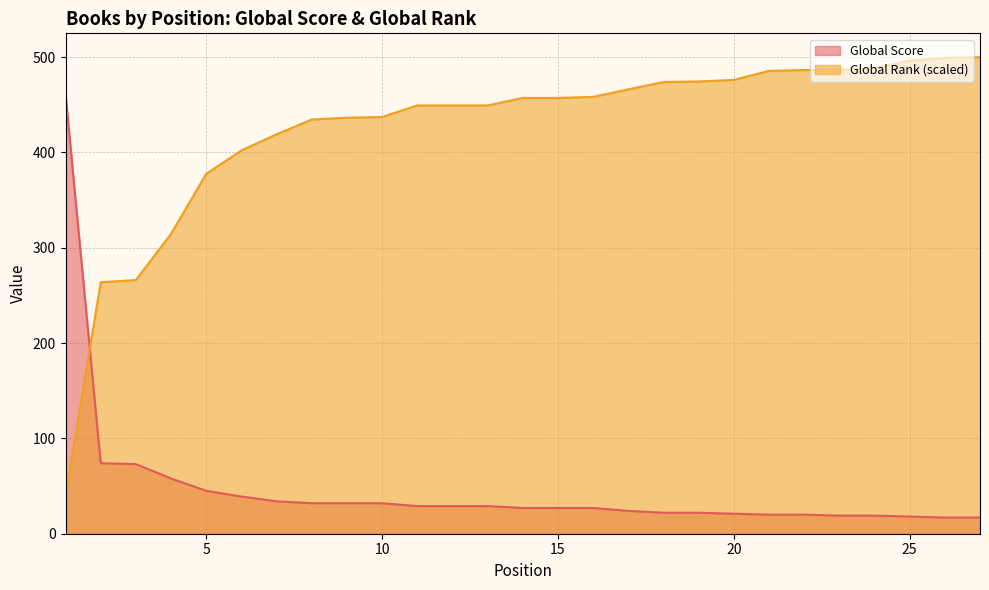

At how many categories does at least one series exceed 84?

27